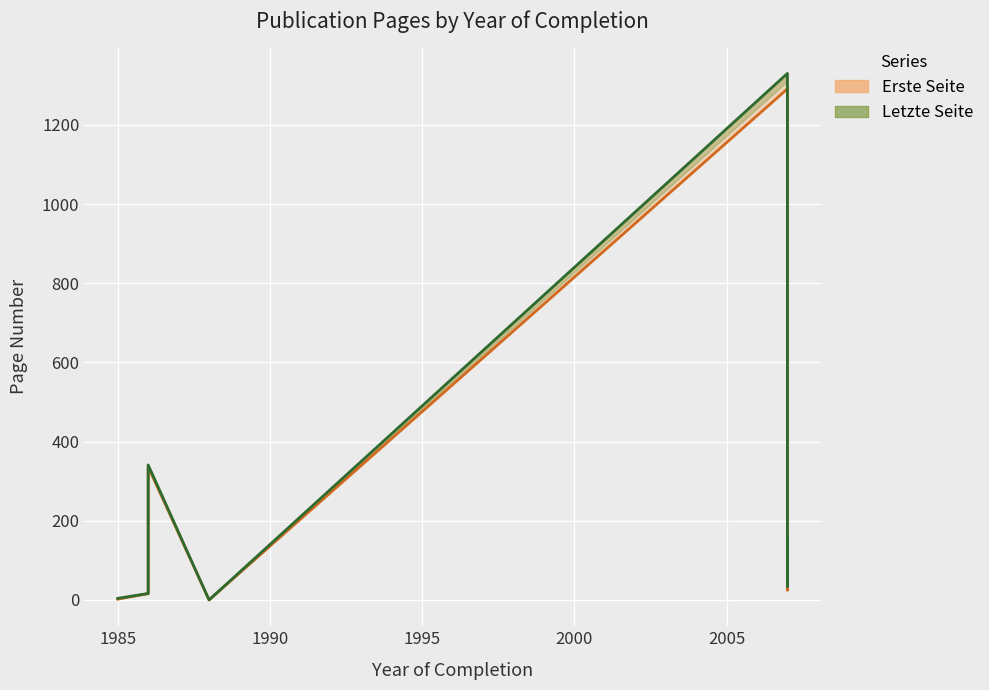

List the series in order of their overall mean, highest first.

Letzte Seite, Erste Seite